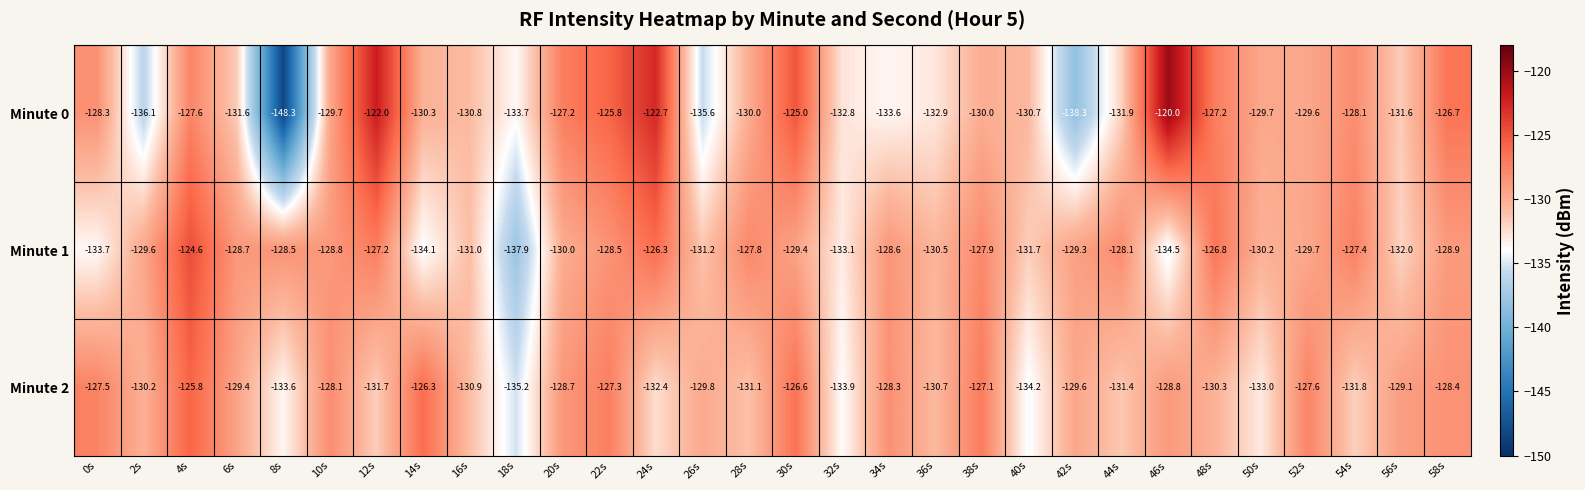

What is the sum of the Minute 0 values at 14s and 52s?

-259.9